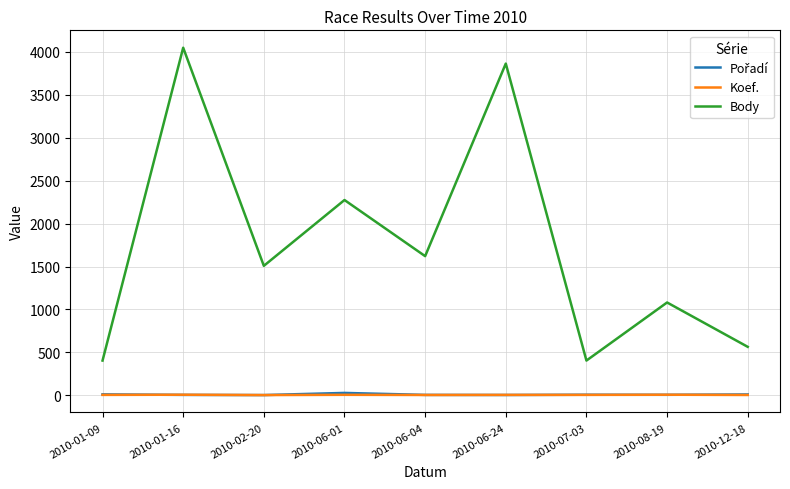

Which series has the largest range (max minus min)?

Body